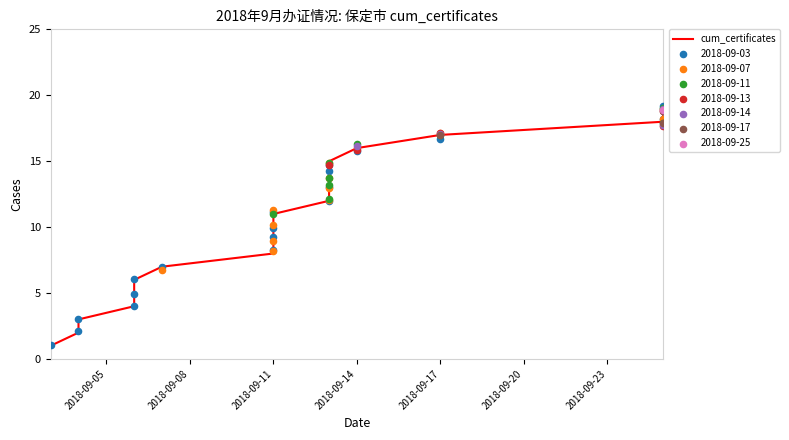

Between 7 and 17, which is larger?

17